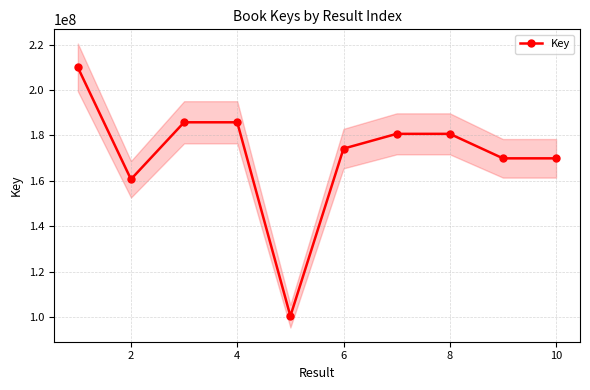

The value of Key at 4 is 185771483. True or false?

True